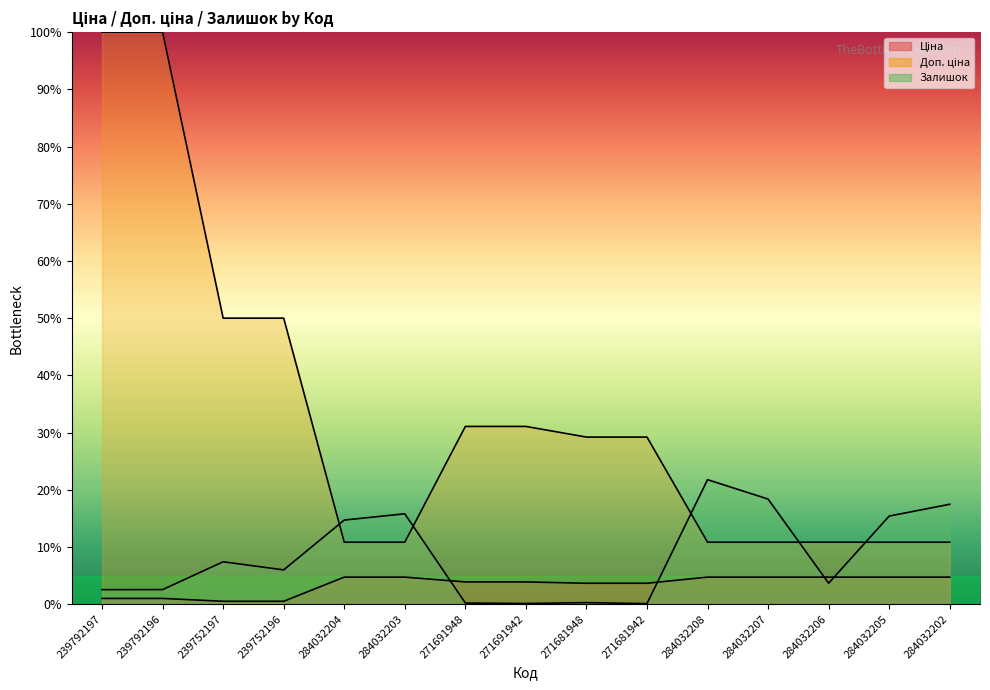

List the series in order of their overall mean, lowest first.

Ціна, Залишок, Доп. ціна